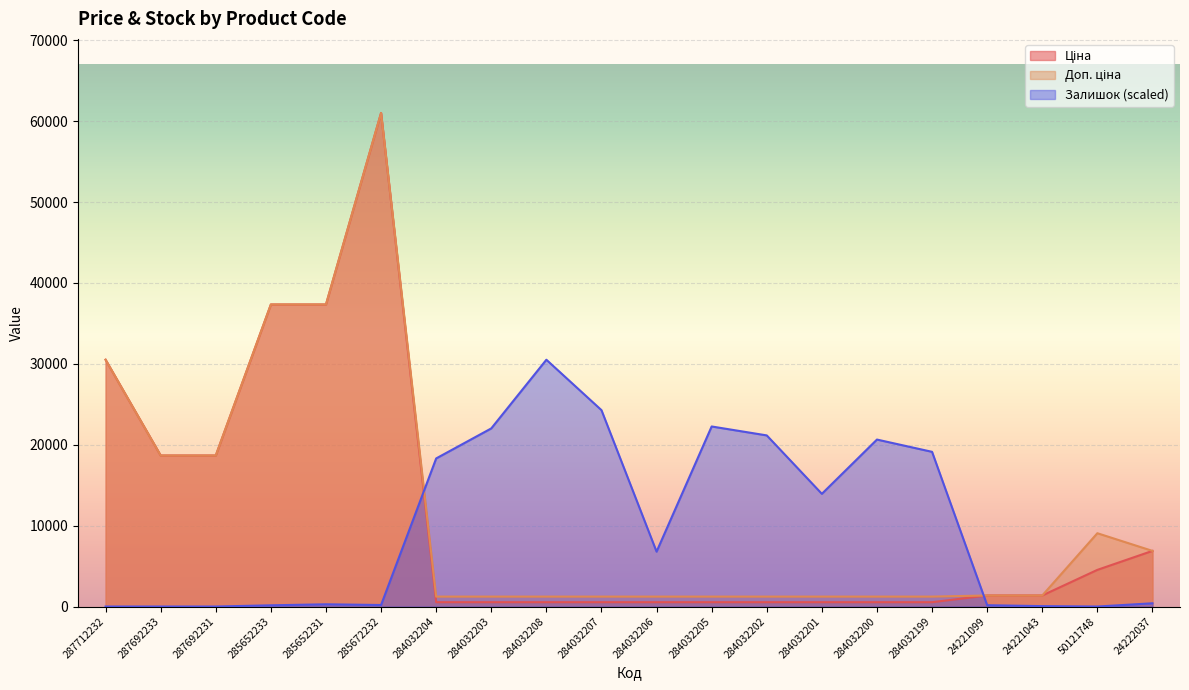

At which label is Доп. ціна closest to 31125?

287712232